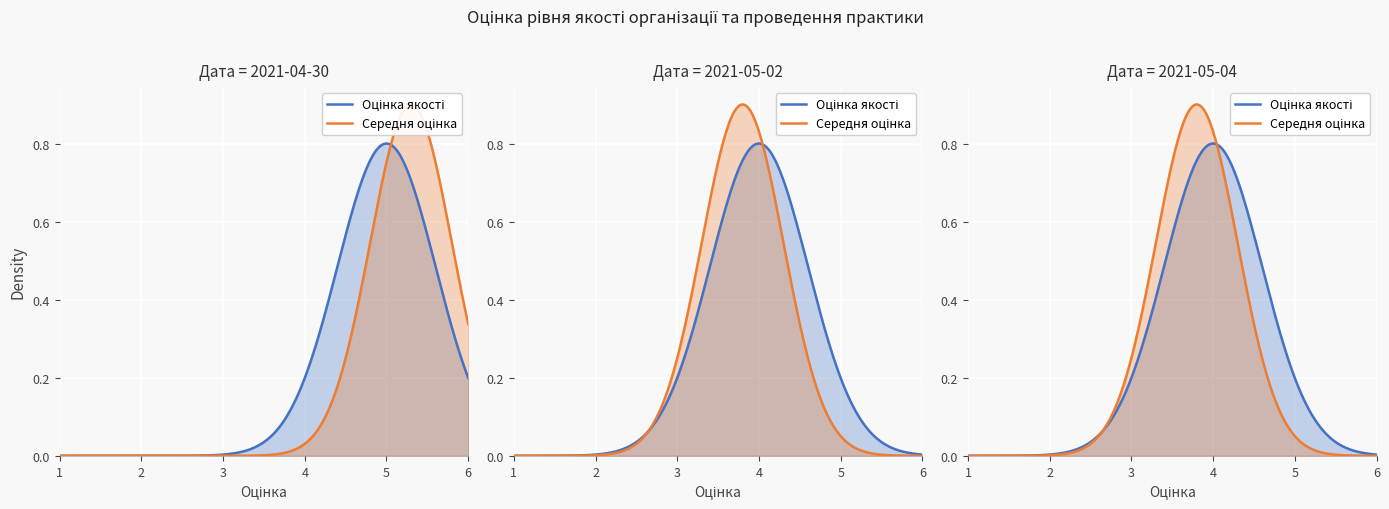

Reading left to right, list all the values displayed in this chart.

5	4	4